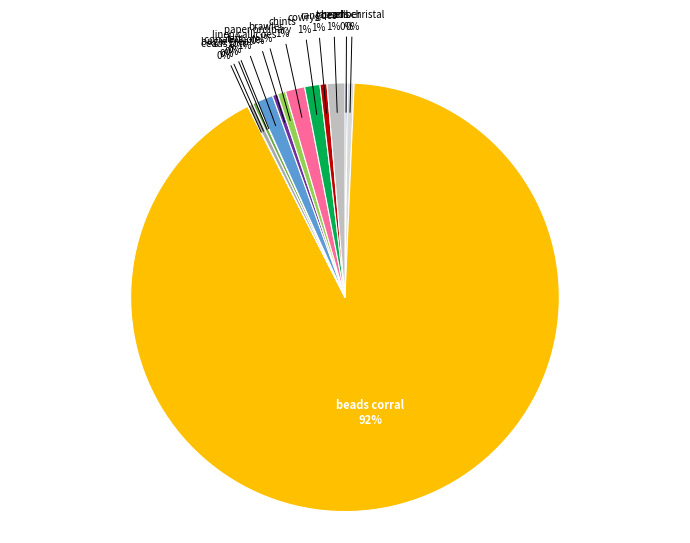

To the nearest percent, what is the difference between the largest and smallest slice percentages?

92%